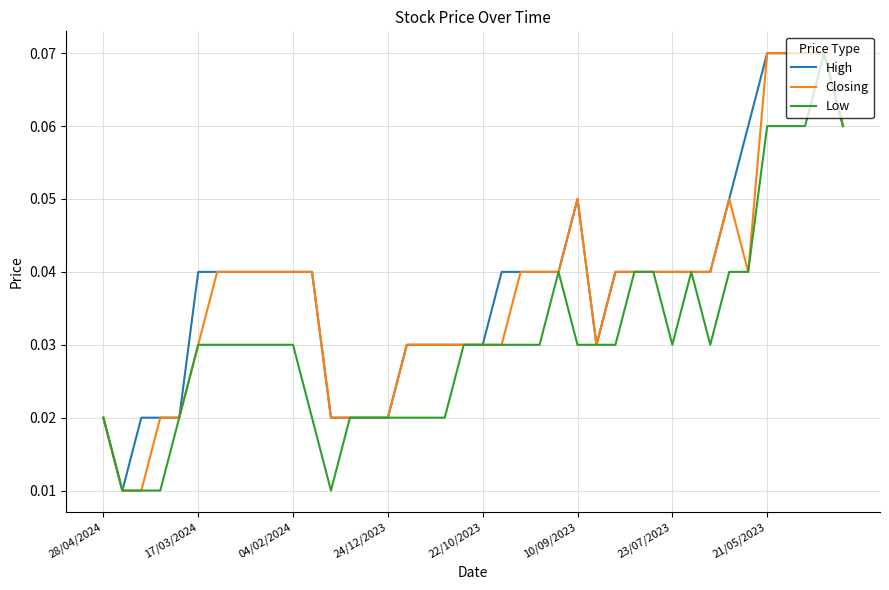

What is the difference between the second highest and second lowest values in the Closing series?

0.1